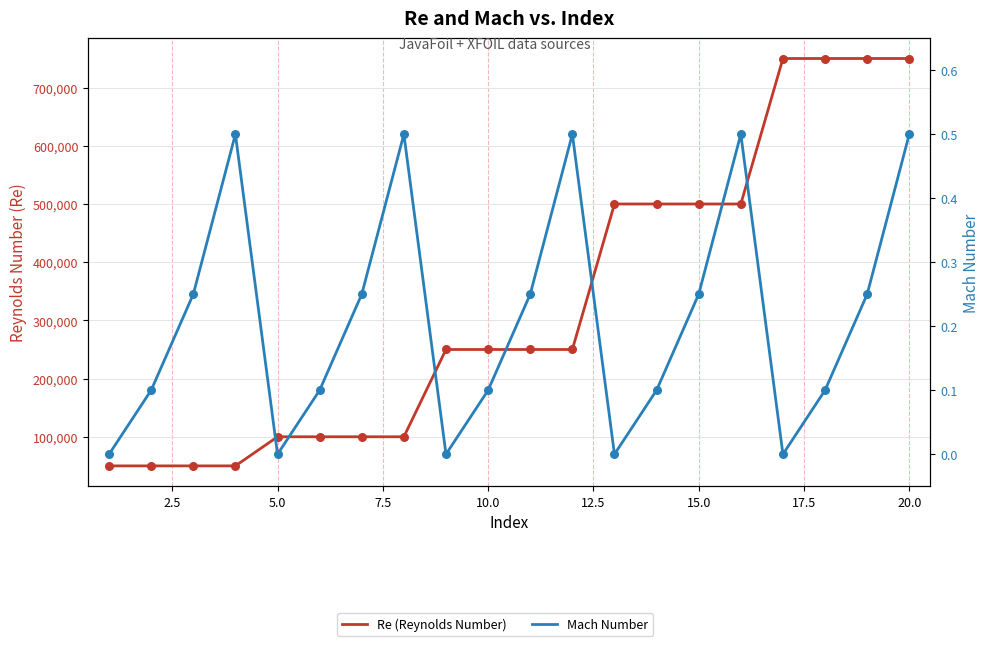

Which series contains the lowest Y value?

Mach Number